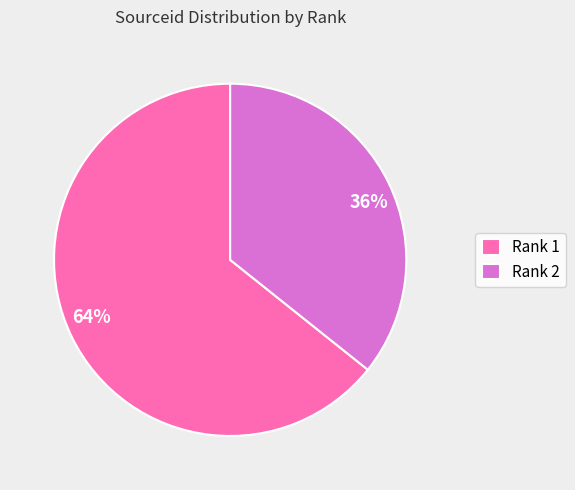

Is there any slice that represents more than half of the pie?

Yes